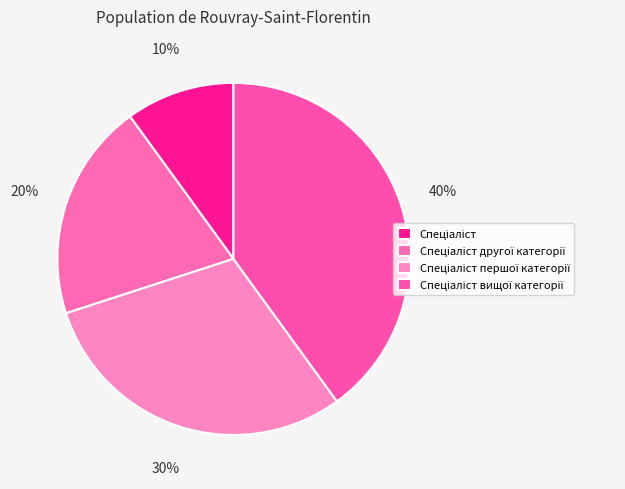

Count the number of slices in the pie.

4